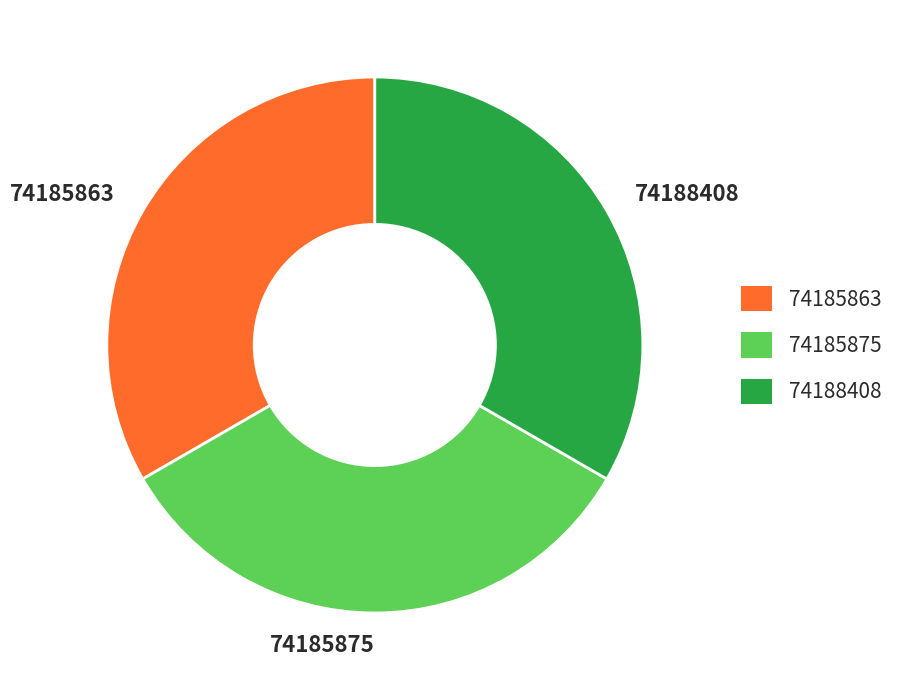

How many slices are in this pie chart?

3